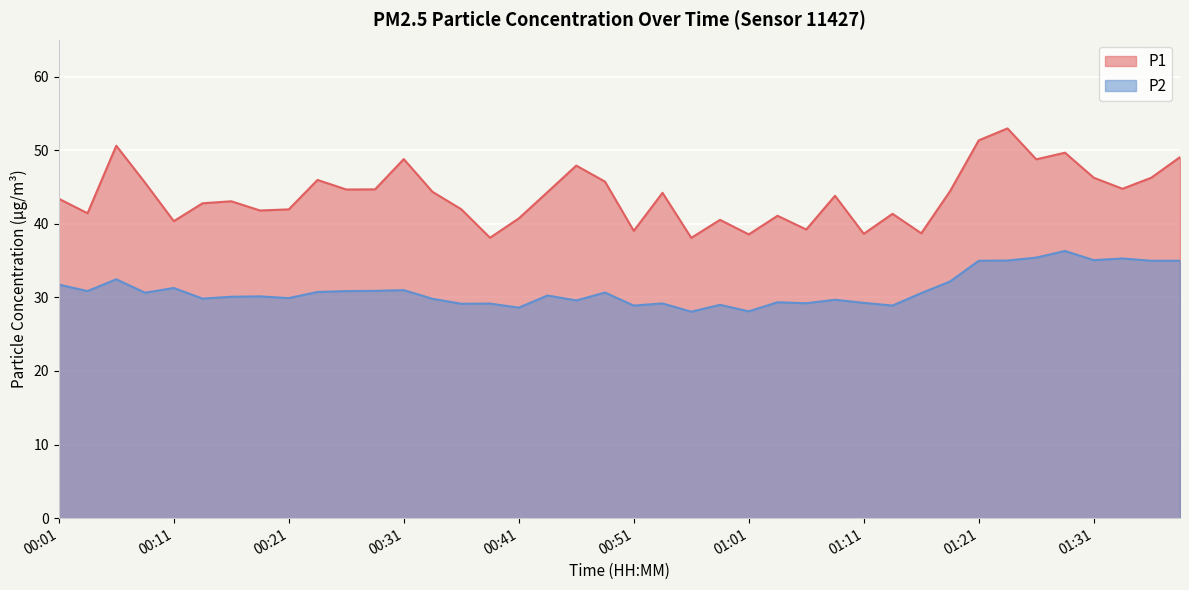

Reading left to right, transcribe all the data shown in this chart.

P1: 00:01=43.4	00:03=41.4	00:06=50.6	00:08=45.6	00:11=40.4	00:13=42.8	00:16=43.0	00:18=41.8	00:21=42.0	00:23=46.0	00:26=44.6	00:28=44.7	00:31=48.8	00:33=44.3	00:36=42.0	00:38=38.1	00:41=40.7	00:43=44.3	00:46=47.9	00:49=45.7	00:51=39.0	00:54=44.2	00:56=38.1	00:59=40.5	01:01=38.5	01:04=41.1	01:06=39.2	01:09=43.8	01:11=38.6	01:13=41.4	01:16=38.7	01:18=44.4	01:21=51.3	01:23=53.0	01:26=48.8	01:28=49.6	01:31=46.2	01:34=44.8	01:36=46.2	01:39=49.0
P2: 00:01=31.7	00:03=30.9	00:06=32.5	00:08=30.6	00:11=31.3	00:13=29.8	00:16=30.1	00:18=30.1	00:21=29.9	00:23=30.7	00:26=30.9	00:28=30.9	00:31=31.0	00:33=29.8	00:36=29.1	00:38=29.1	00:41=28.6	00:43=30.2	00:46=29.6	00:49=30.6	00:51=28.9	00:54=29.2	00:56=28.1	00:59=29.0	01:01=28.1	01:04=29.3	01:06=29.2	01:09=29.7	01:11=29.2	01:13=28.9	01:16=30.6	01:18=32.1	01:21=35.0	01:23=35.0	01:26=35.4	01:28=36.3	01:31=35.0	01:34=35.3	01:36=35.0	01:39=35.0